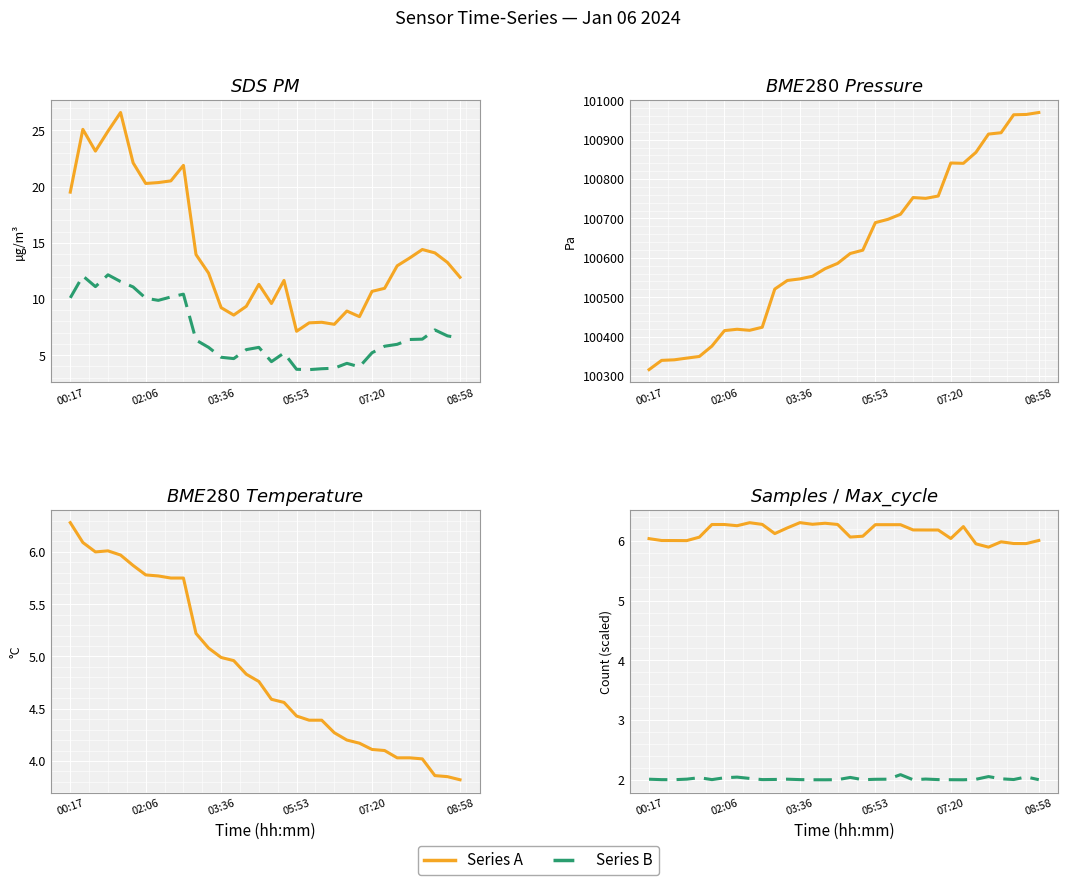

Where is the first local minimum for BME280_pressure?

8